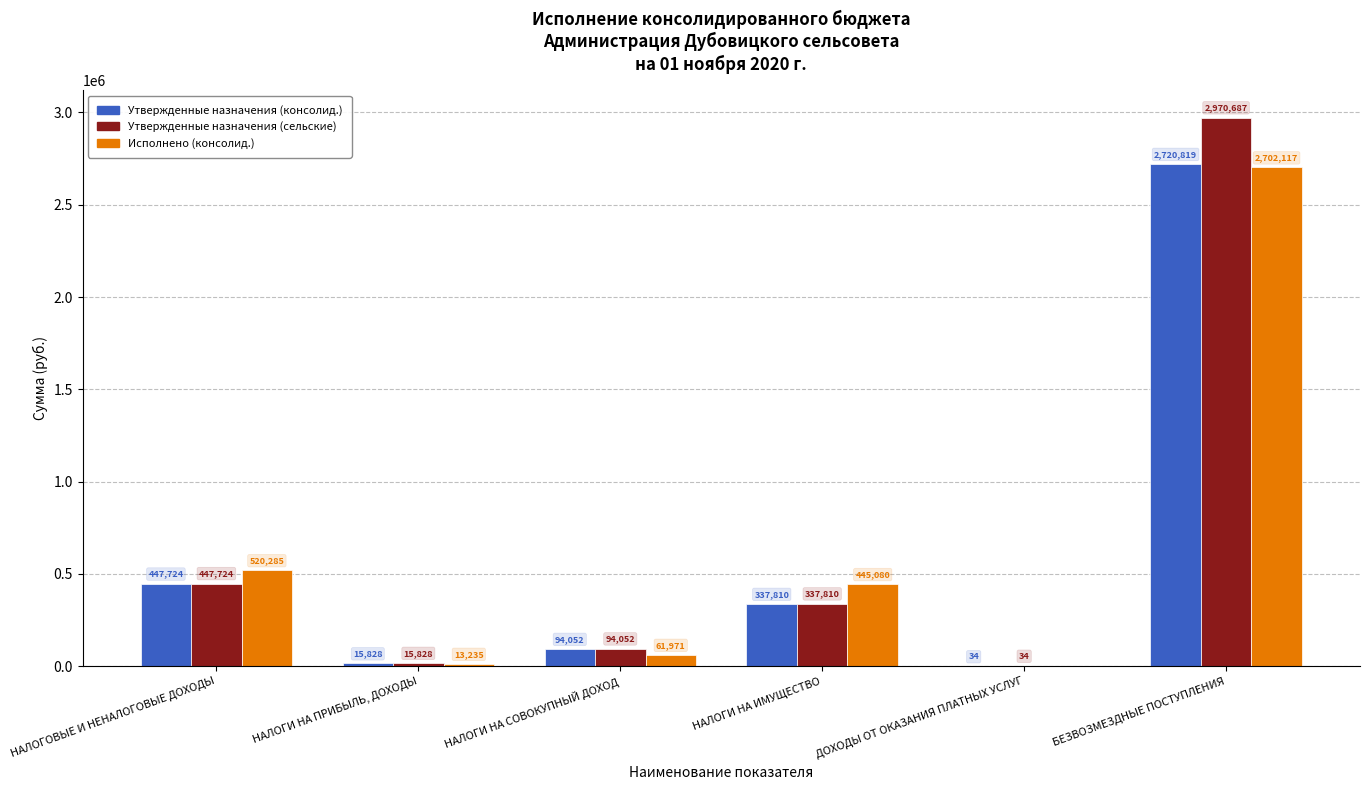

At which label does Утвержденные назначения (сельские) first exceed 337810?

НАЛОГОВЫЕ И НЕНАЛОГОВЫЕ ДОХОДЫ